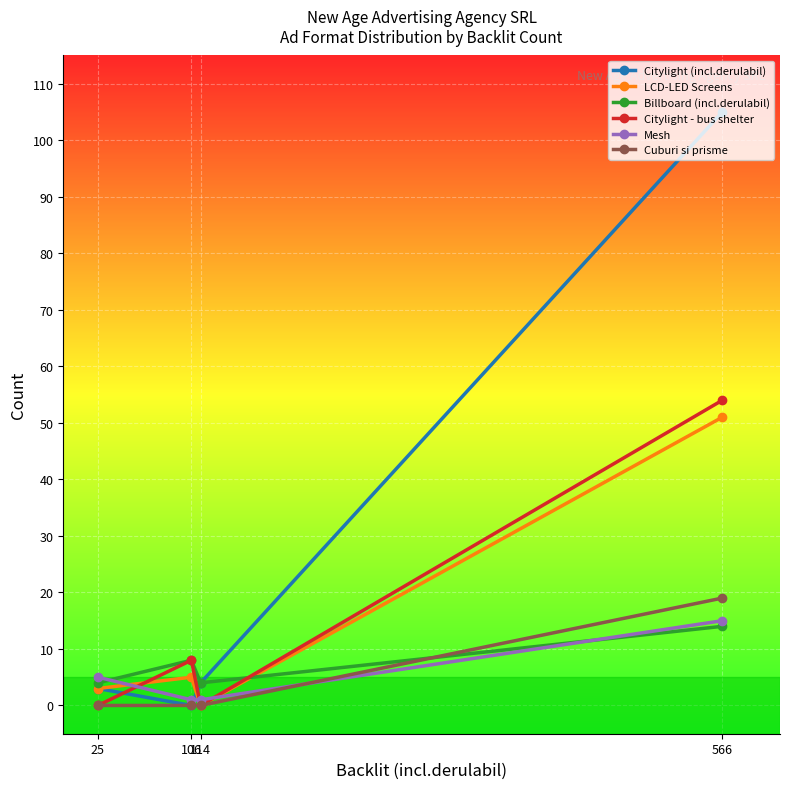

Reading left to right, what are all the values shown in this chart?

Citylight (incl.derulabil): 3	0	4	105
LCD-LED Screens: 3	5	0	51
Billboard (incl.derulabil): 4	8	4	14
Citylight - bus shelter: 0	8	0	54
Mesh: 5	1	1	15
Cuburi si prisme: 0	0	0	19